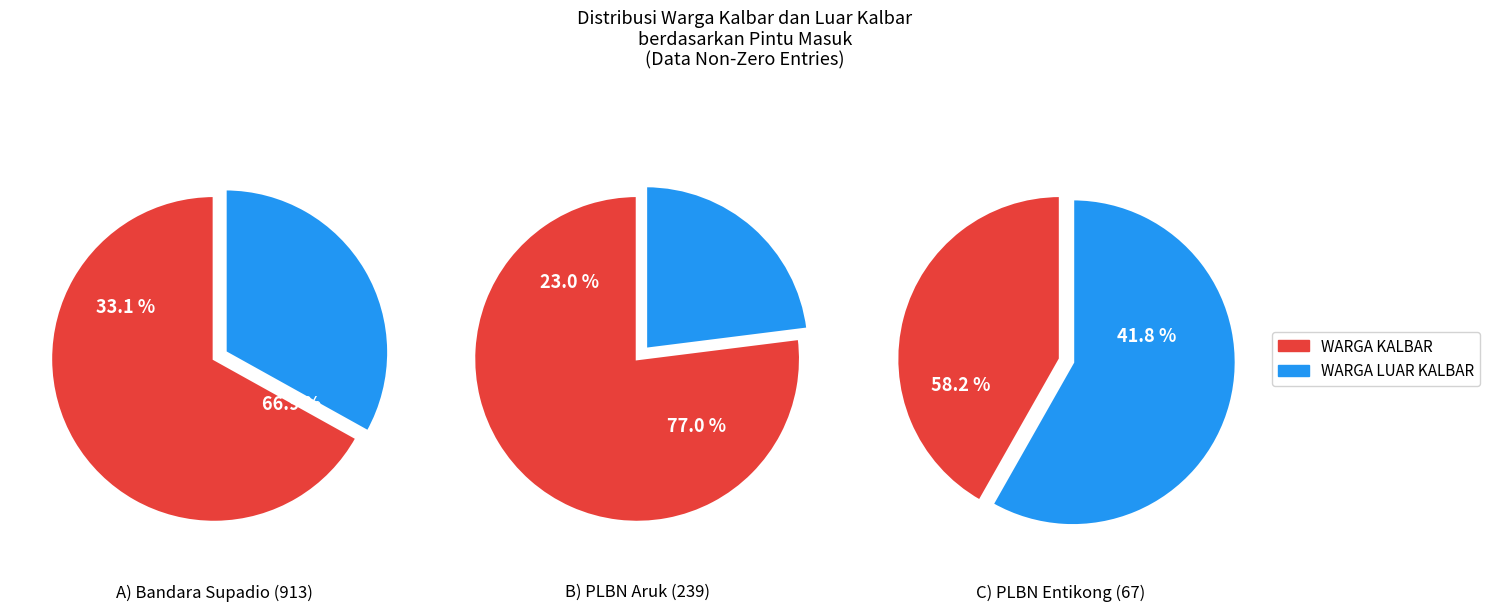

Which series has the largest range (max minus min)?

WARGA KALBAR